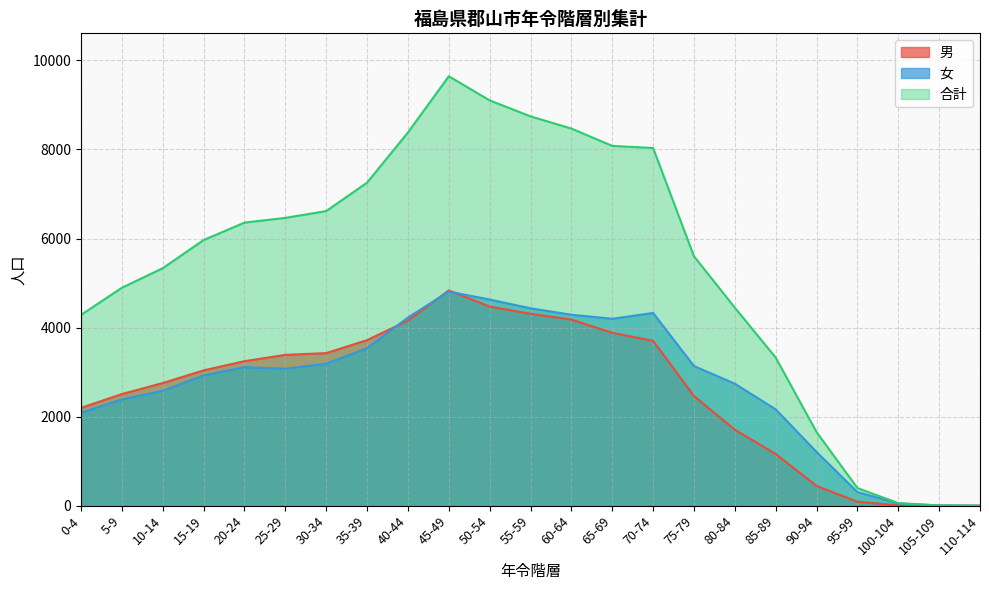

What is the value of the 合計 point at the 22nd from the left?

6